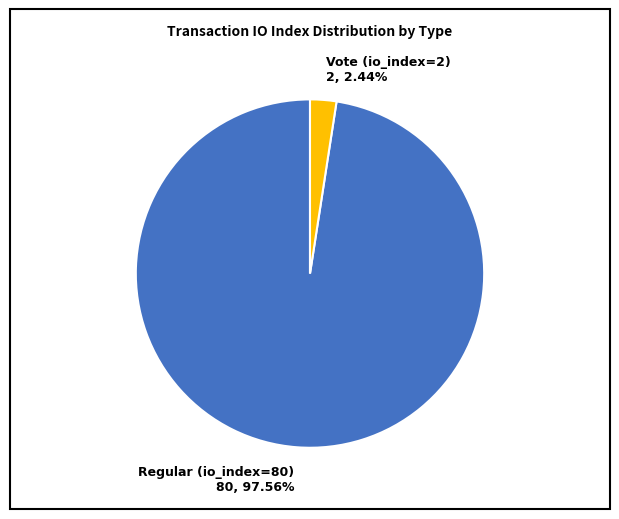

What is the ratio of the value at Regular (io_index=80) to the value at Vote (io_index=2)?

40.0